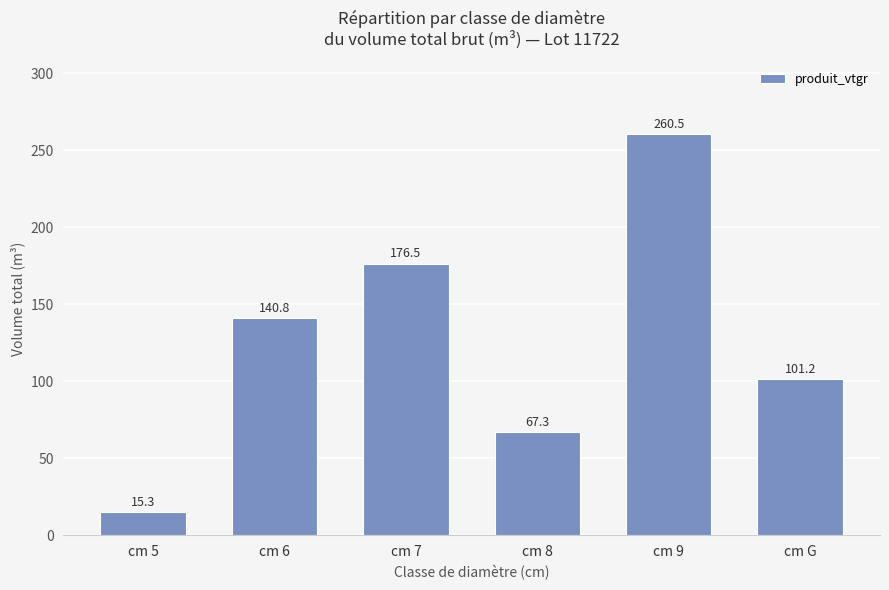

Between cm 9 and cm 5, which is larger?

cm 9